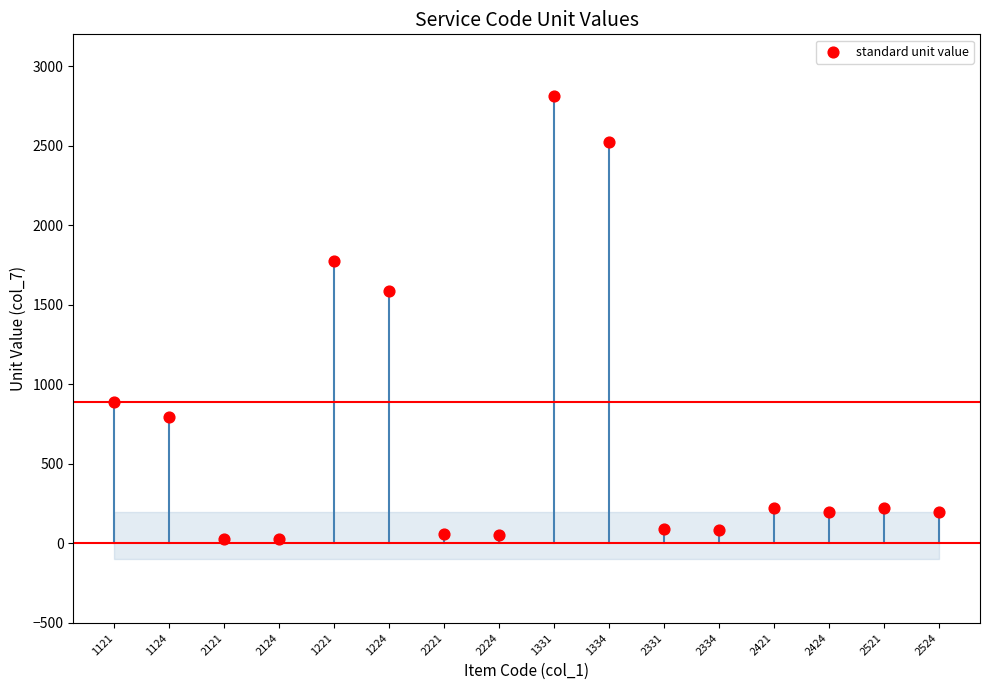

What Y value in the scatter plot is closest to 1420?

1589